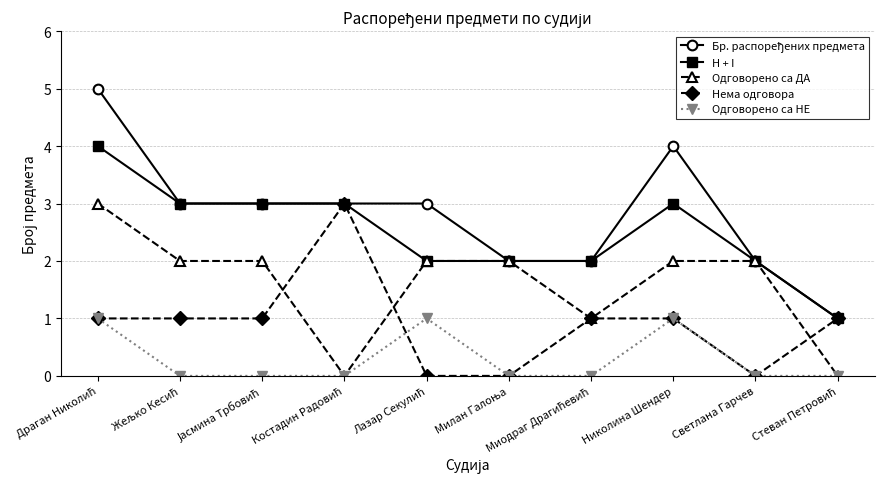

What is the label of the 2nd point from the right?

Светлана Гарчев